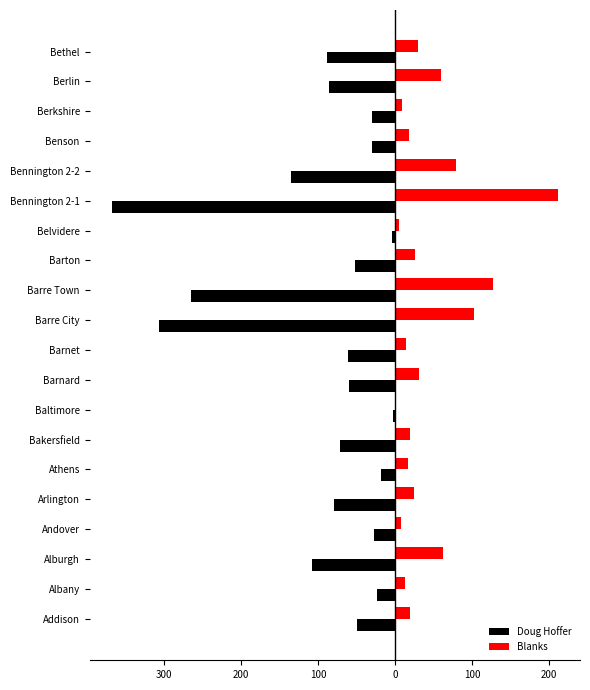

Which series has the largest range (max minus min)?

Doug Hoffer